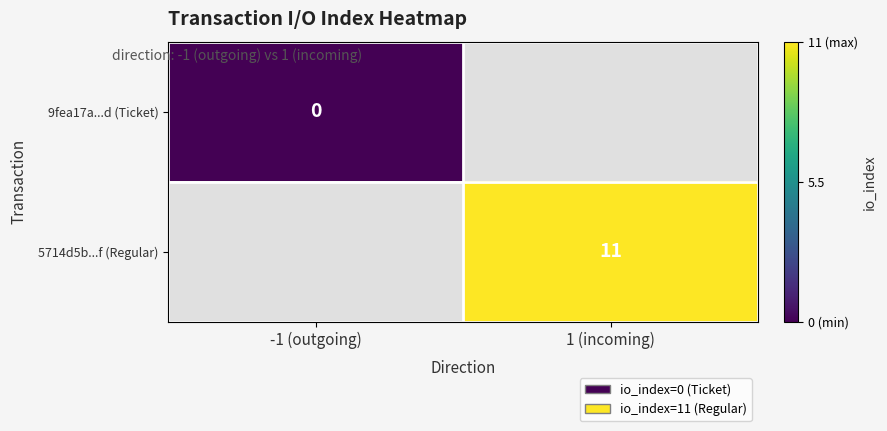

The value of 5714d5b...f (Regular) at 1 (incoming) is 18. True or false?

False